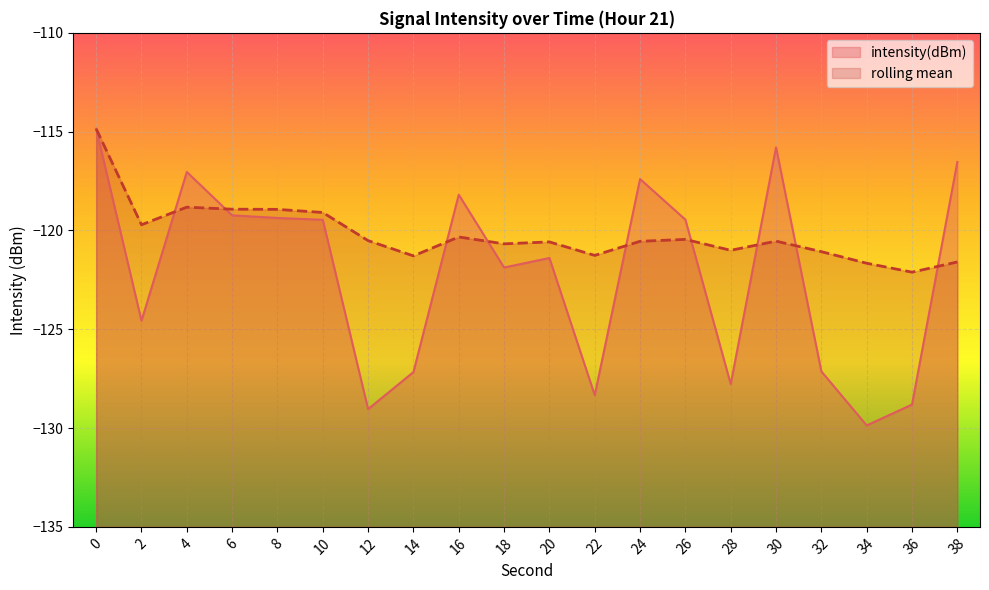

What is the highest value of the intensity(dBm) series?

-114.9